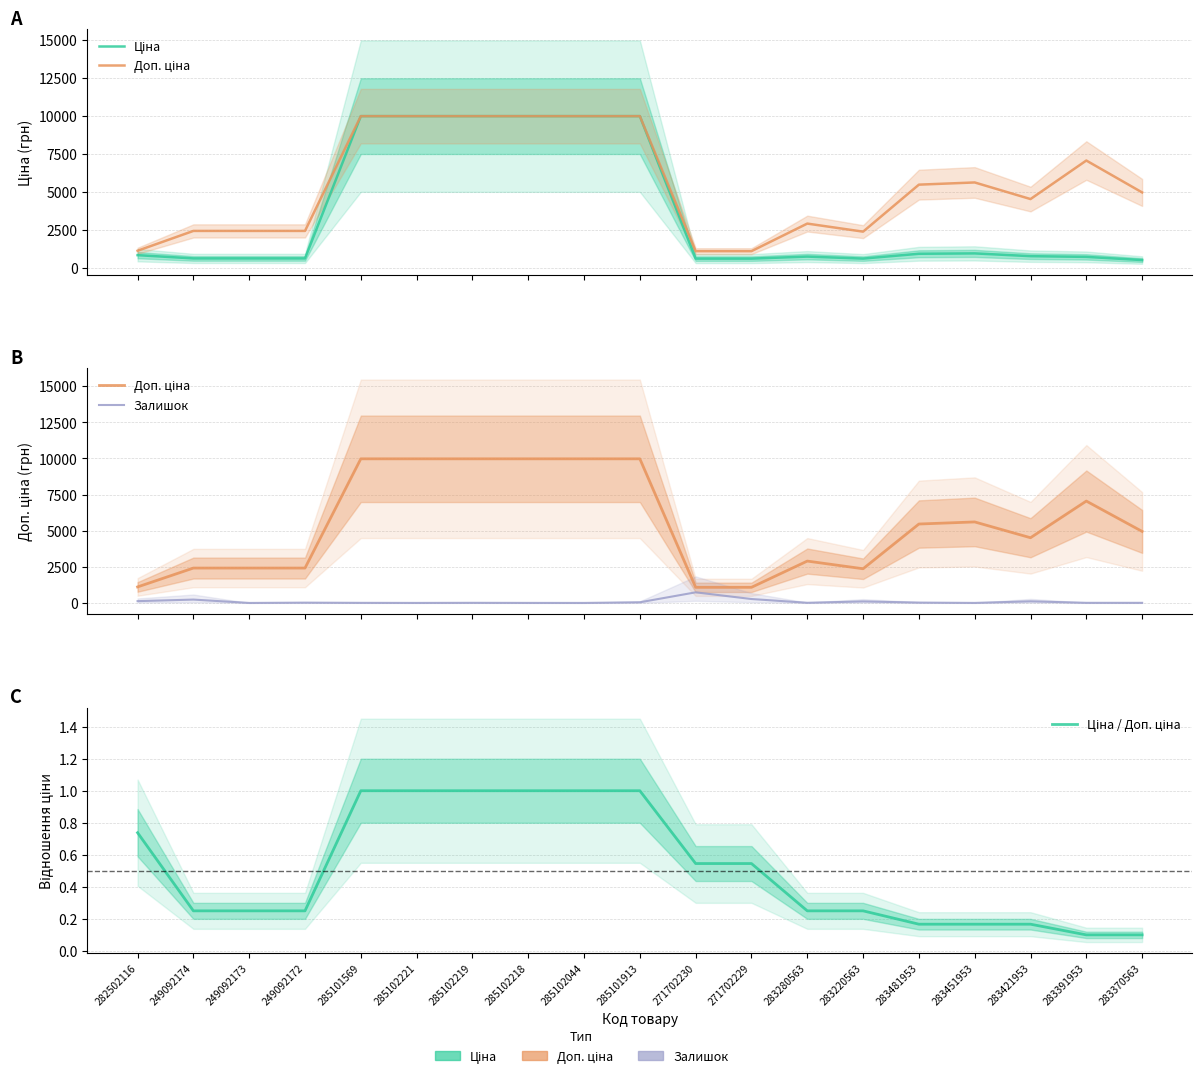

What is the value of the Ціна point at the 2nd from the left?

603.7